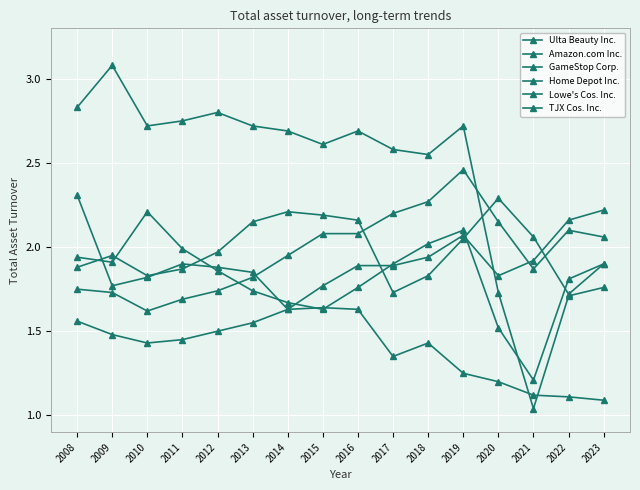

At which category does the chart reach its minimum across all series?

2021